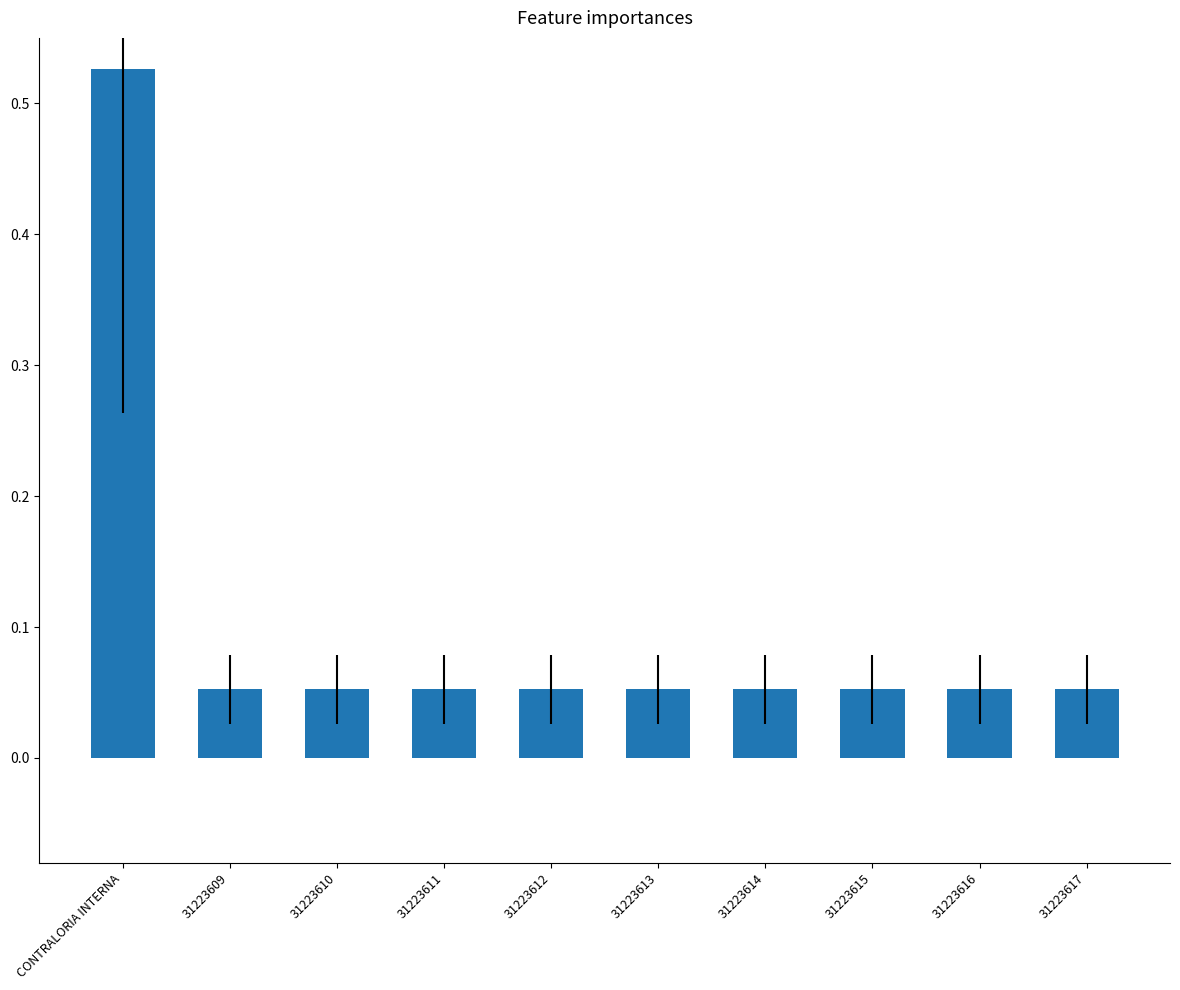

What is the label of the 9th bar from the right?

31223609